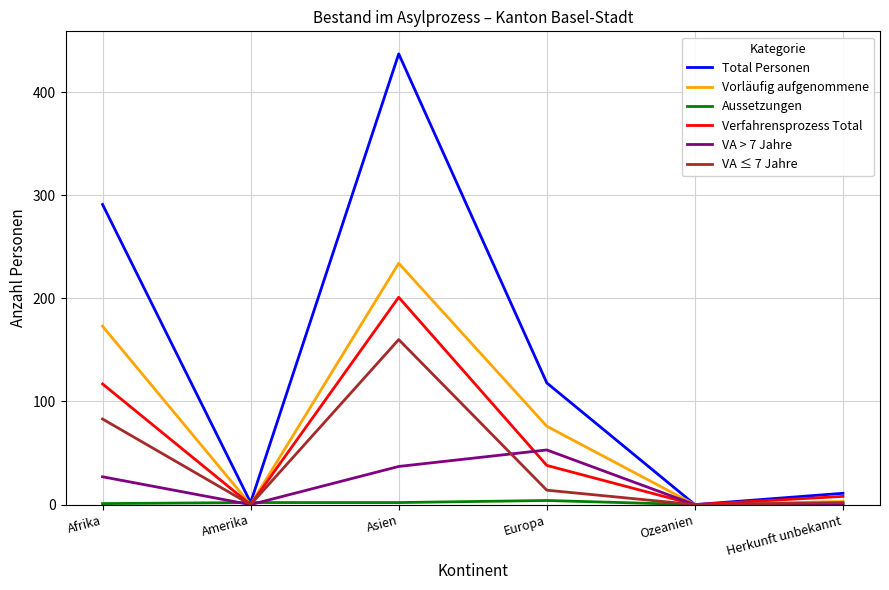

What is the sum of the VA ≤ 7 Jahre values at Herkunft unbekannt and Europa?

16